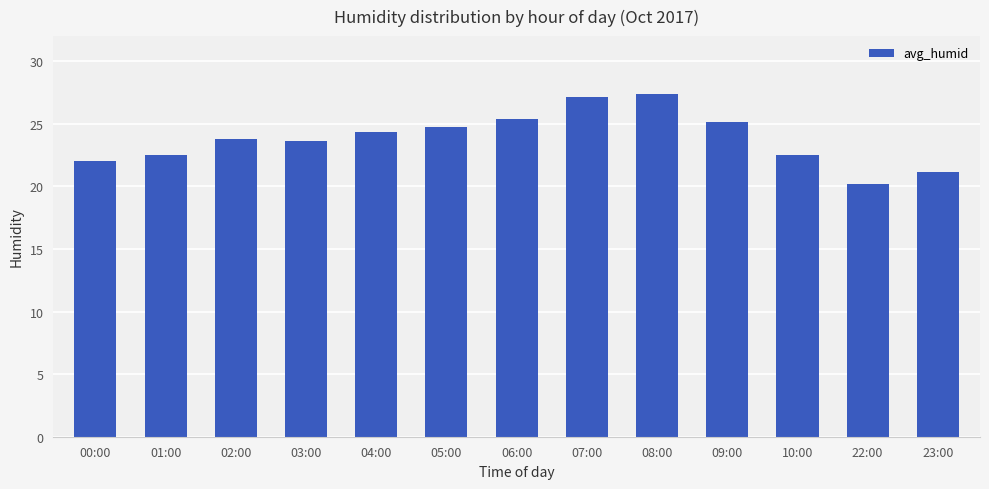

What is the label of the 5th bar from the left?

04:00